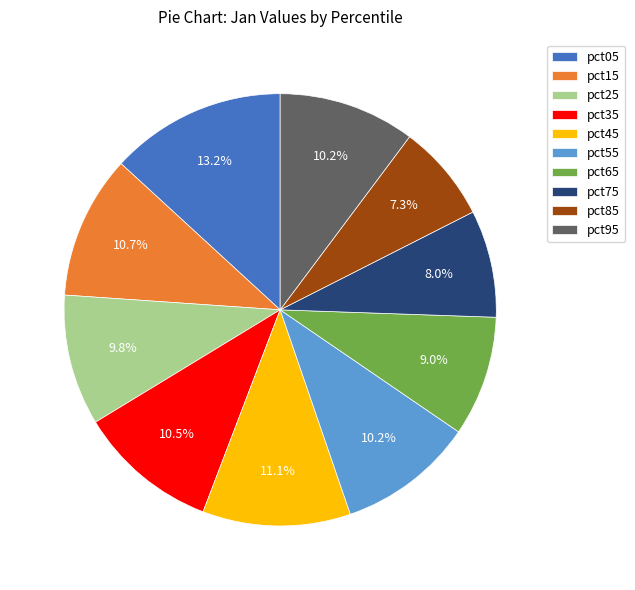

Does pct65 represent more than half of the total?

No